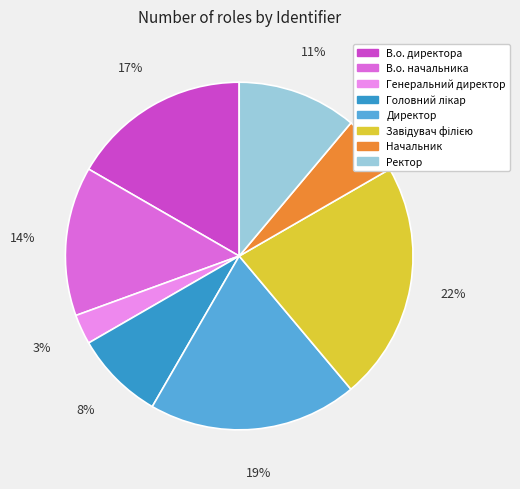

Which category has the smallest portion of the pie?

Генеральний директор